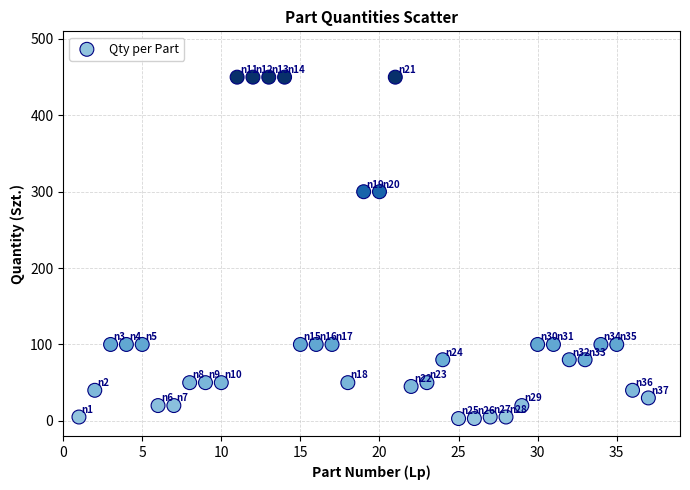

What is the range of X values (max minus min)?

36